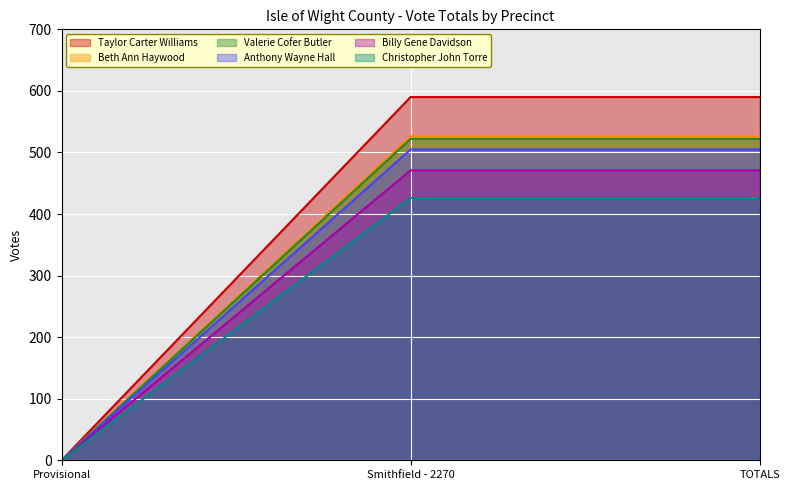

What is the approximate value of Anthony Wayne Hall at TOTALS, to the nearest 10?

520